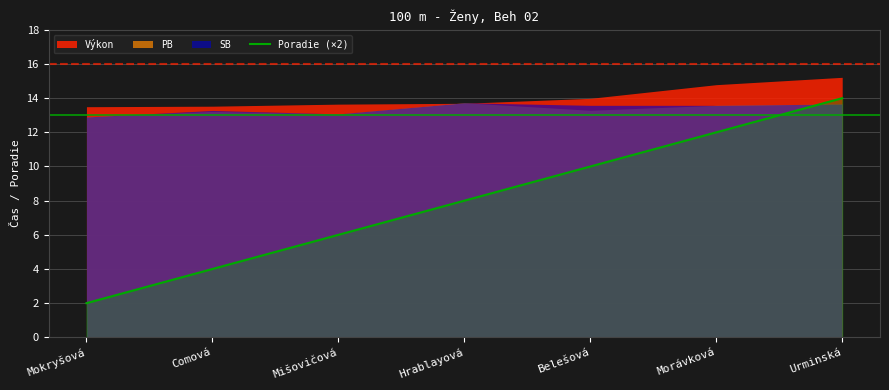

The Poradie (×2) series shows 22 at Urminská. True or false?

False